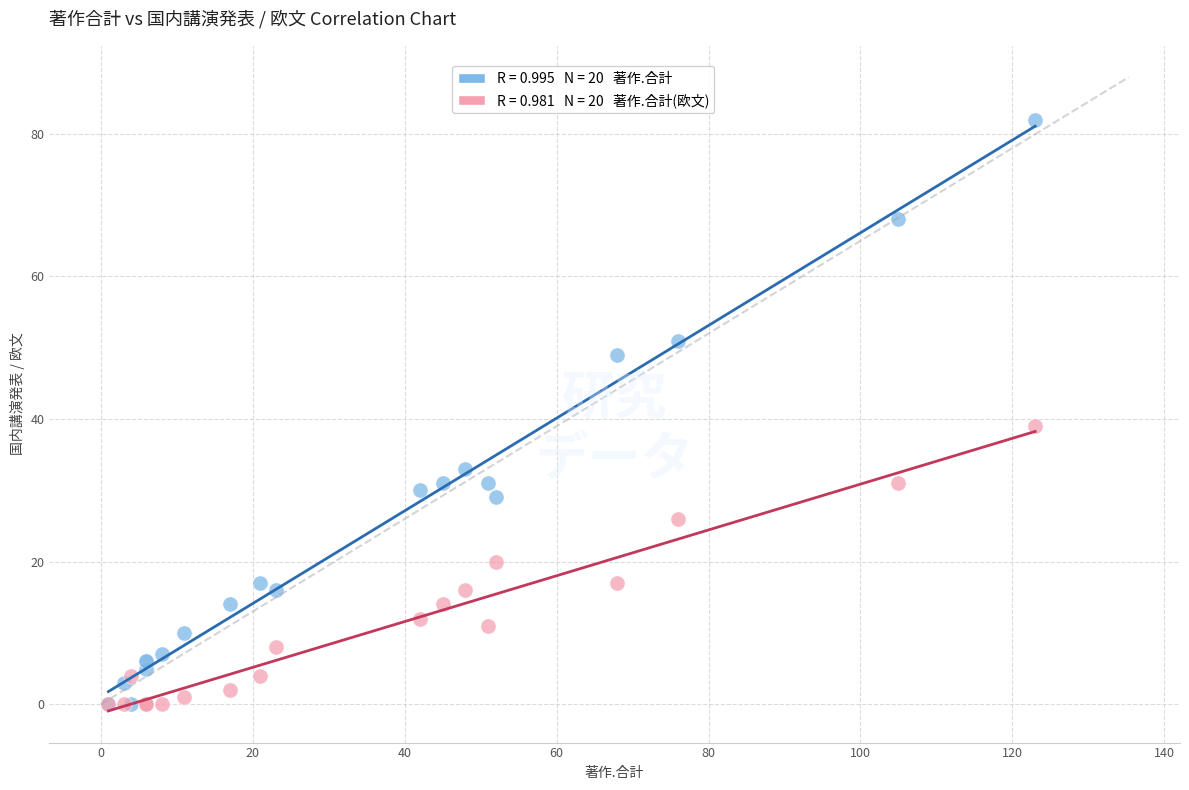

Across all series, what Y value is closest to 41?

39